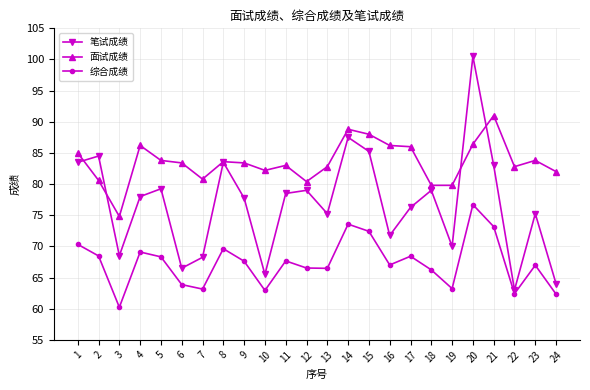

Read the 综合成绩 value at 3.

60.2